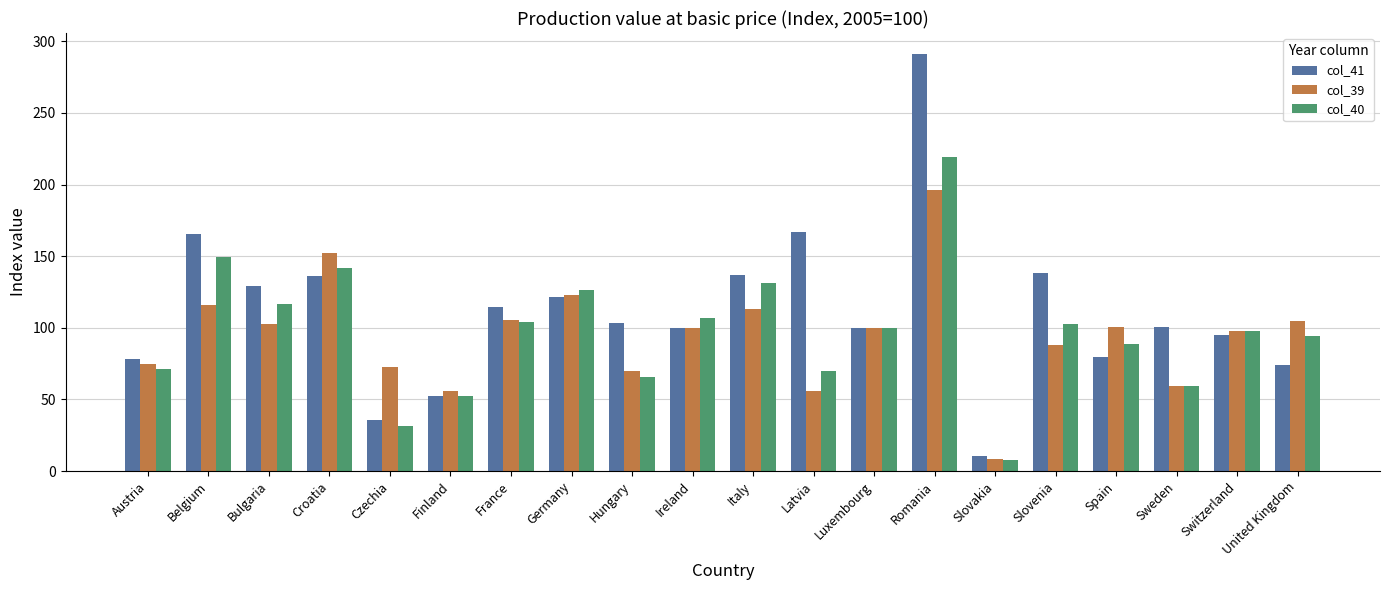

True or false: col_40 has a value of 102.7 at Slovenia.

True